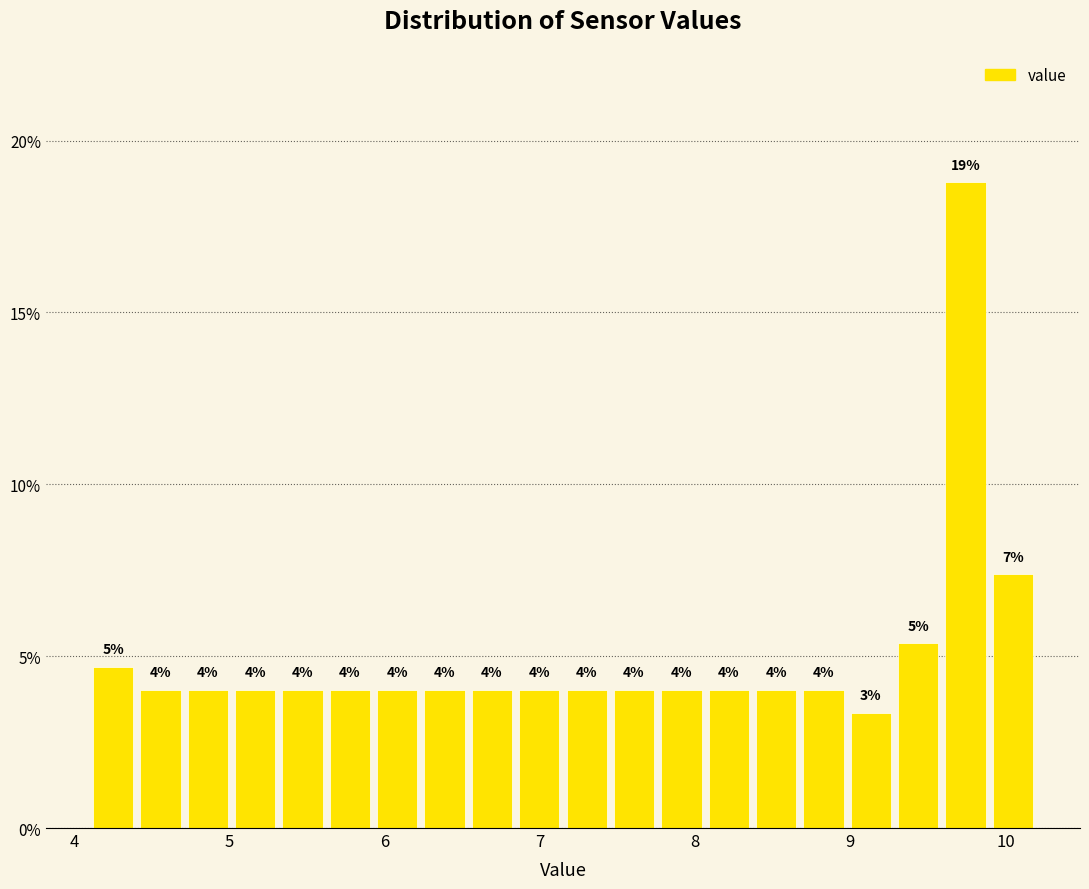

Read against the x-axis, roughly where is the centre of the tallest bar?

9.7